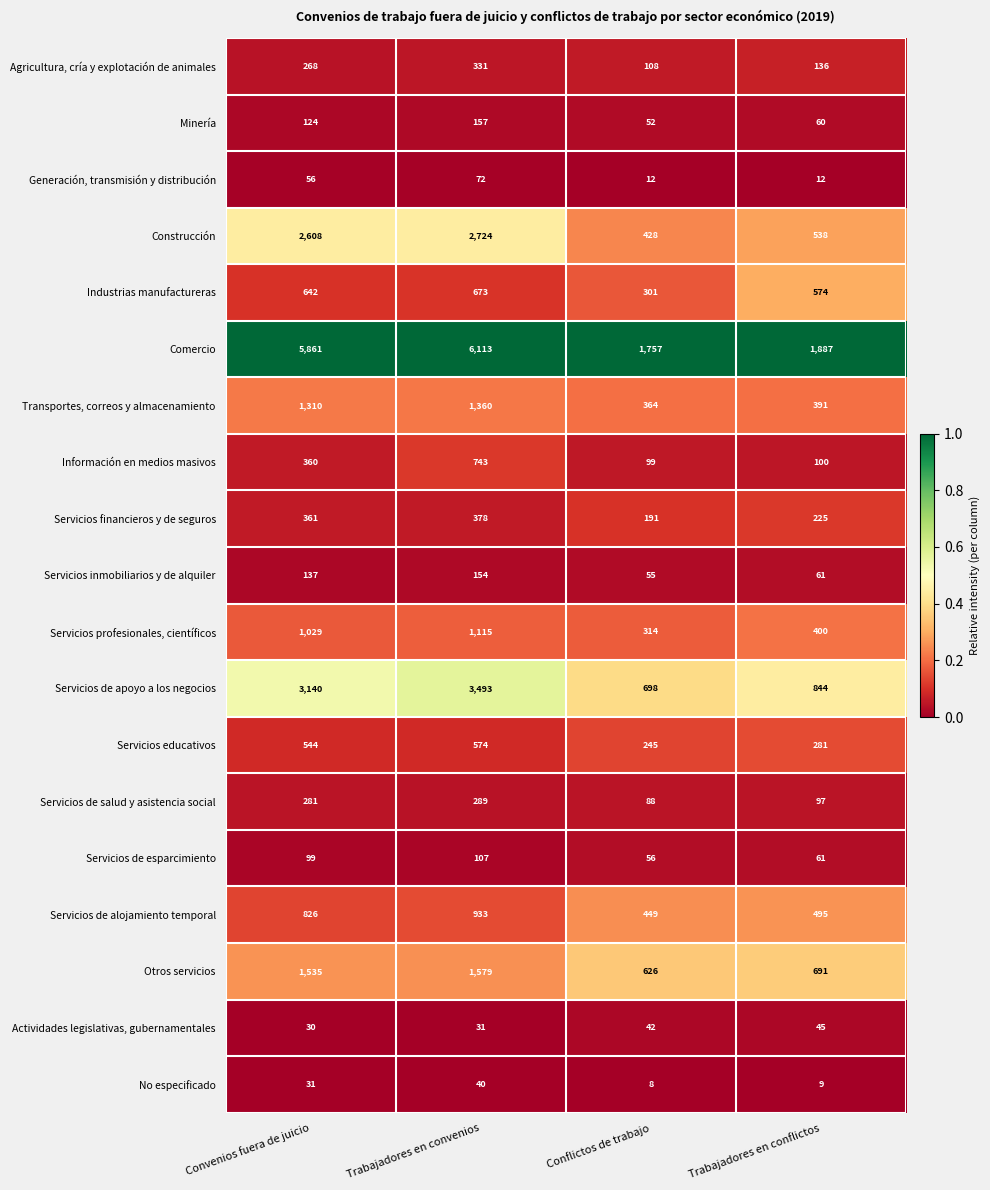

Which series has the largest range (max minus min)?

Comercio